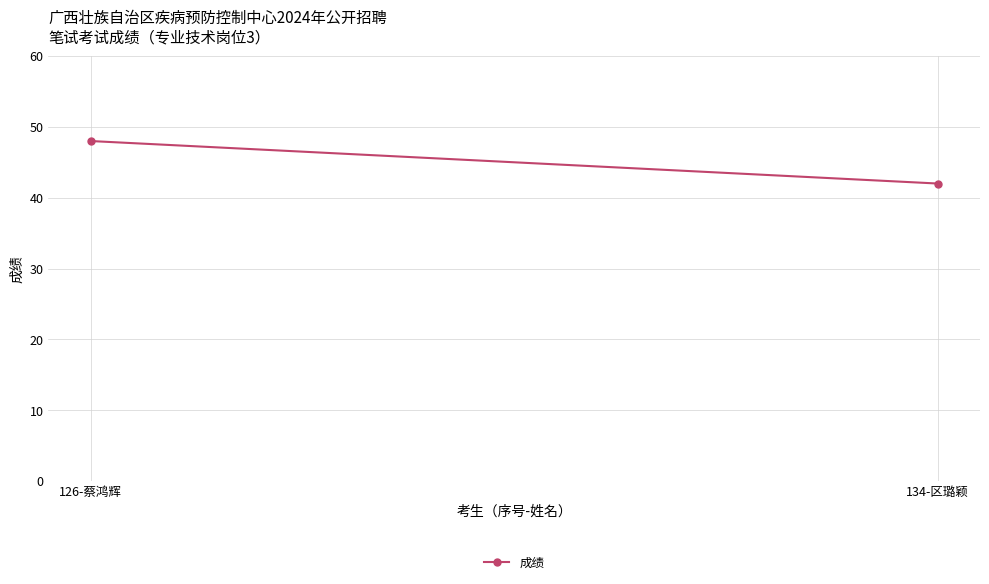

What is the label of the 1st point from the right?

134-区璐颖